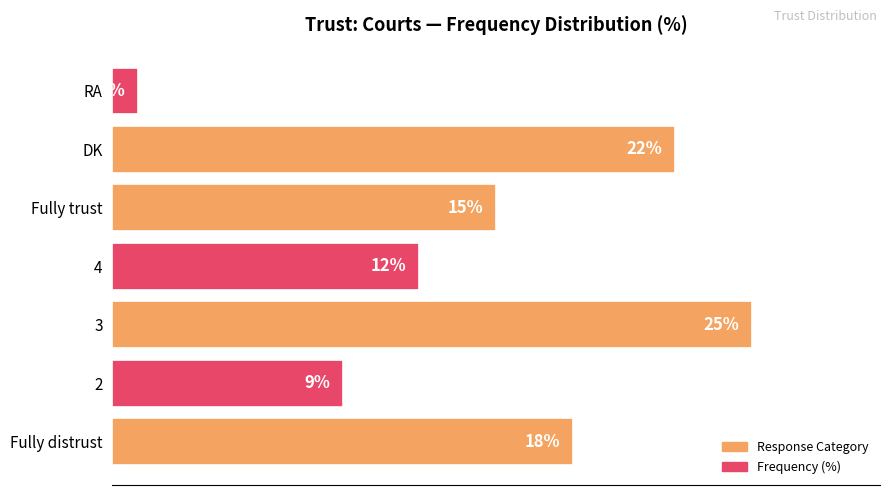

Rank the categories by value from highest to lowest.

3, DK, Fully distrust, Fully trust, 4, 2, RA